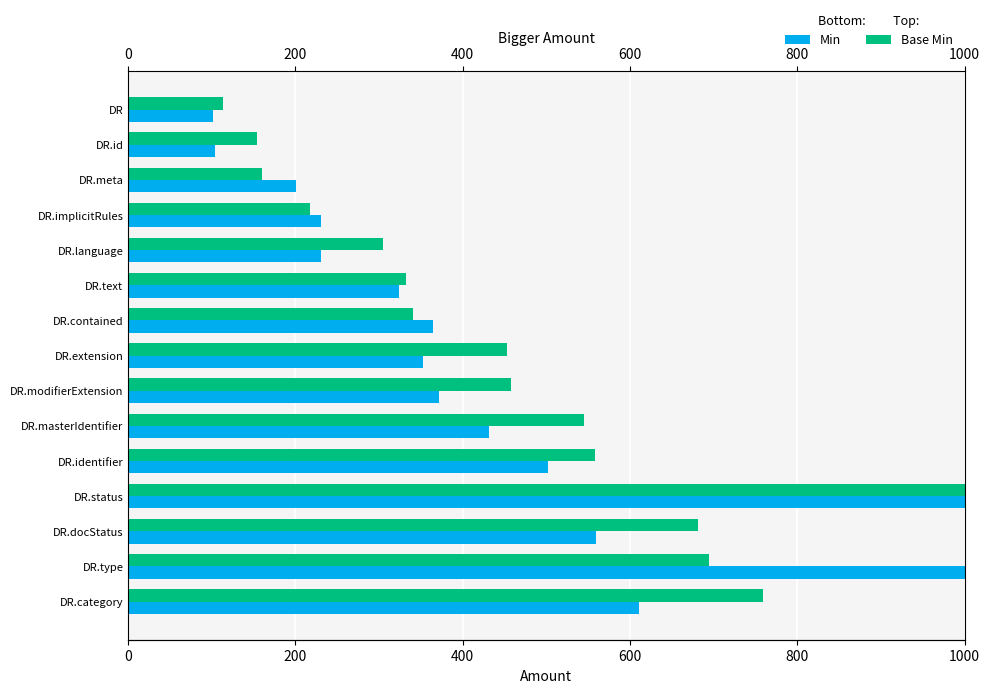

At which label does Base Min first exceed 453?

DR.modifierExtension